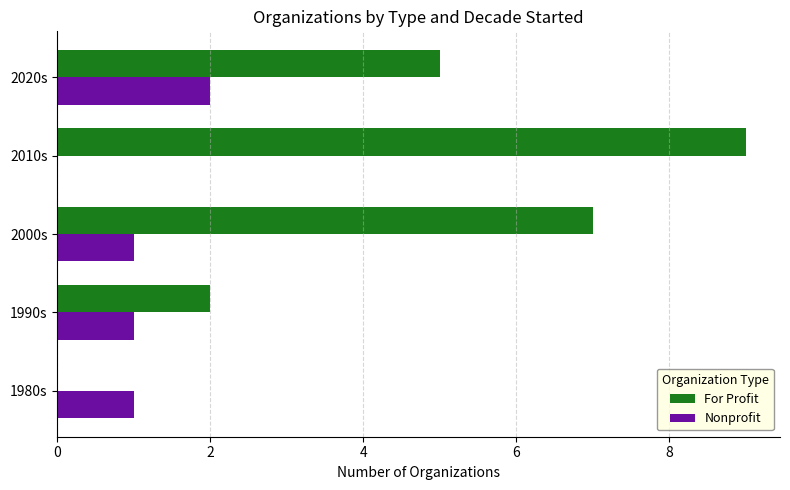

Where is For Profit nearest to the value 4?

2020s